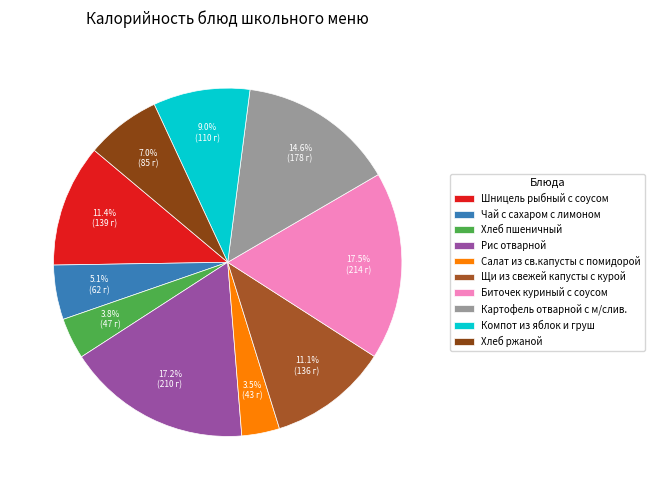

Which slice is the smallest?

Салат из св.капусты с помидорой